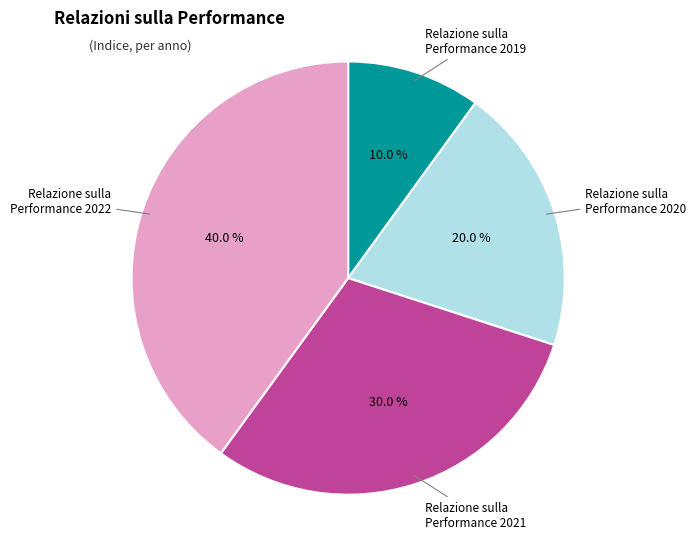

To the nearest percent, what is the average slice percentage?

25%